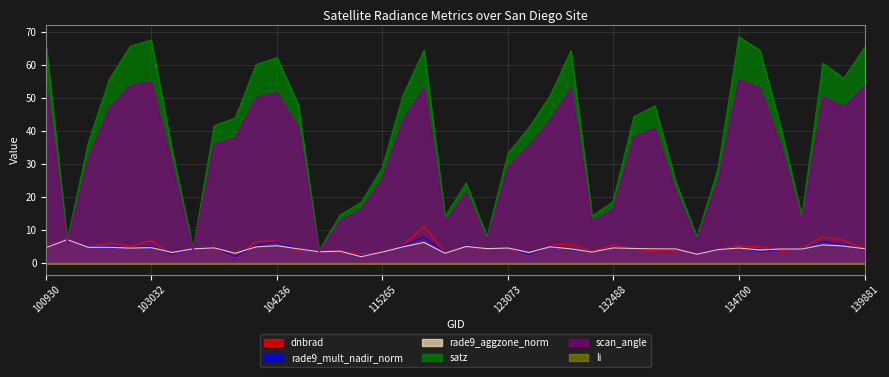

What value does the scan_angle series have at 121308?

12.5